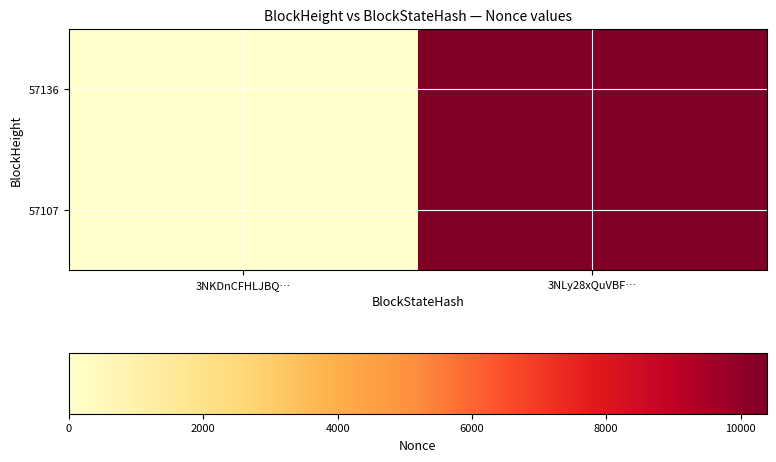

Reading left to right, extract all data points from this chart.

57136: 3NKDnCFHLJBQ…=0	3NLy28xQuVBF…=10387
57107: 3NKDnCFHLJBQ…=0	3NLy28xQuVBF…=10387